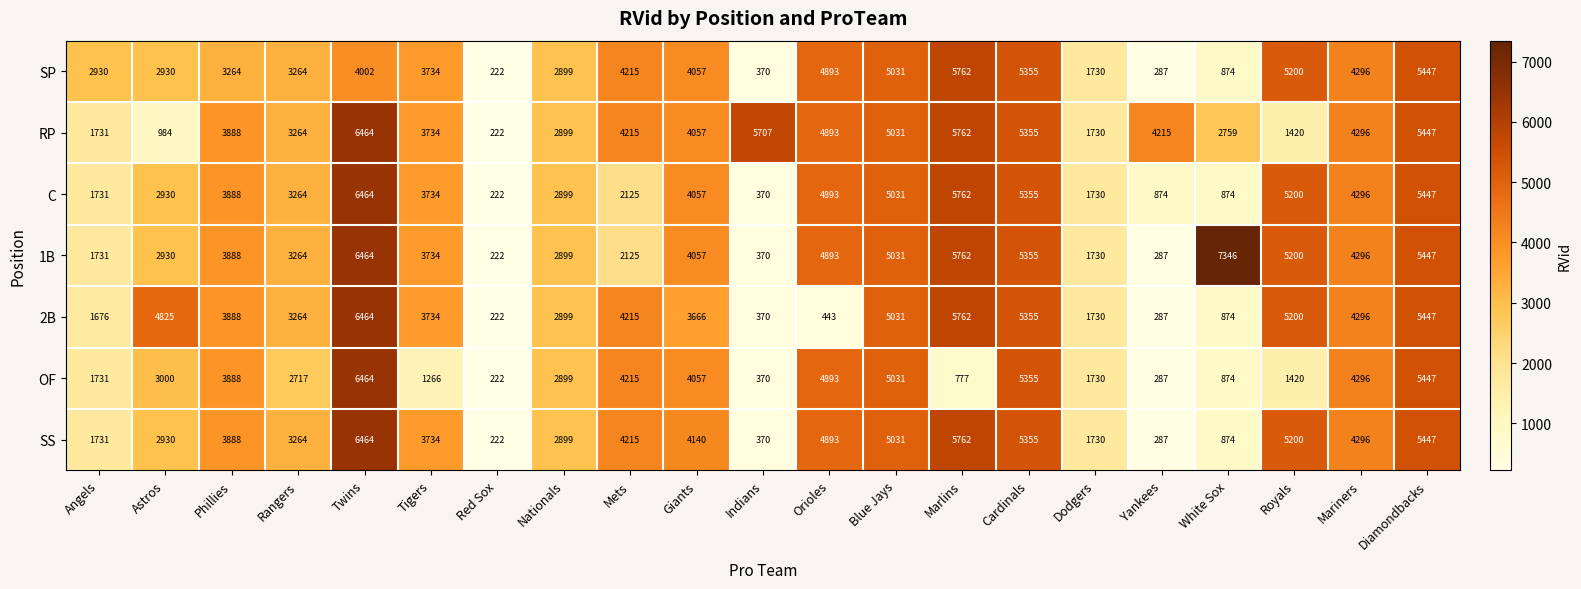

What is the maximum value shown in the chart?

7346